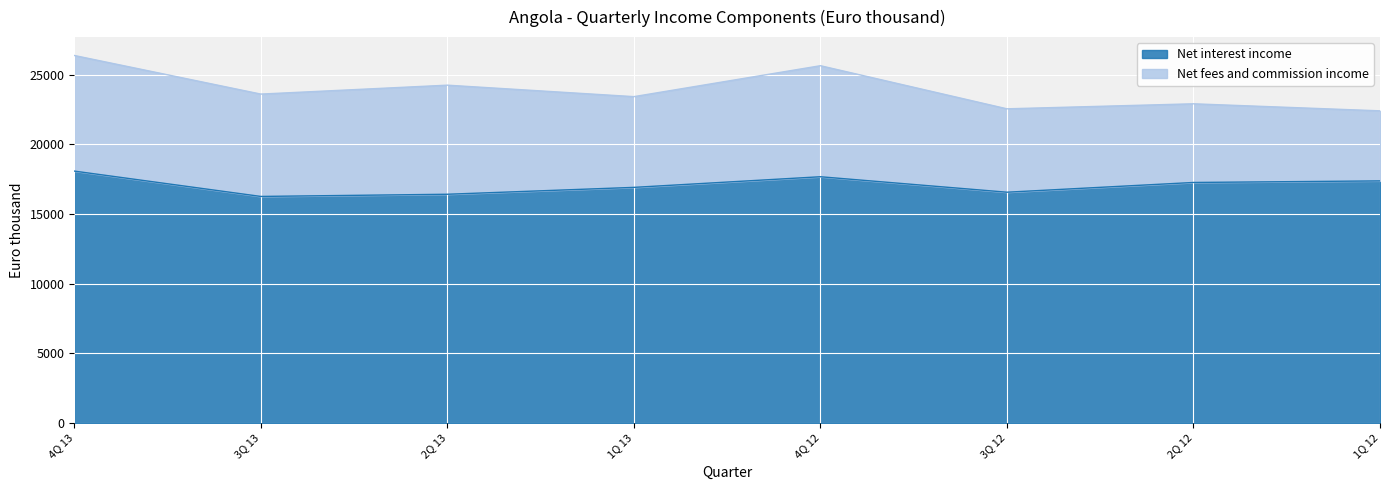

List the labels in order of value, smallest first.

3Q 13, 2Q 13, 3Q 12, 1Q 13, 2Q 12, 1Q 12, 4Q 12, 4Q 13